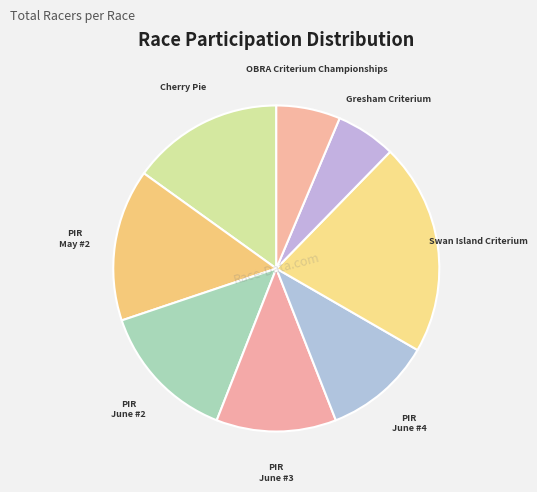

Count the number of slices in the pie.

8